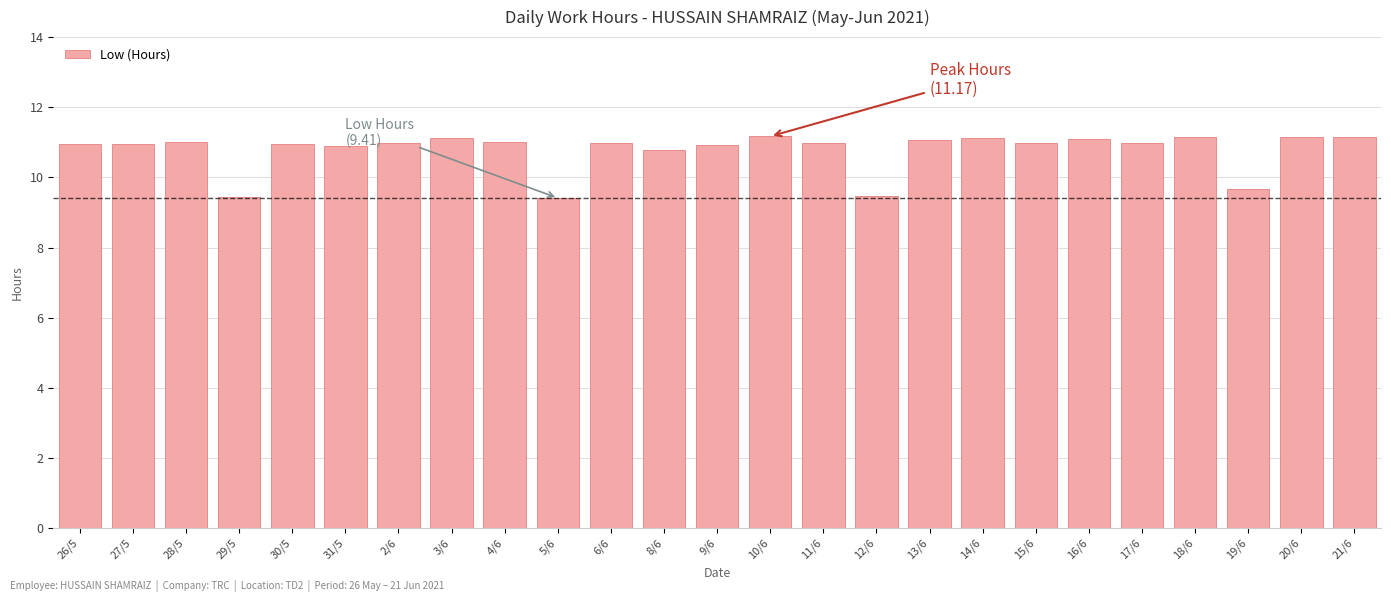

True or false: the data shows 17.5 at 13/6.

False